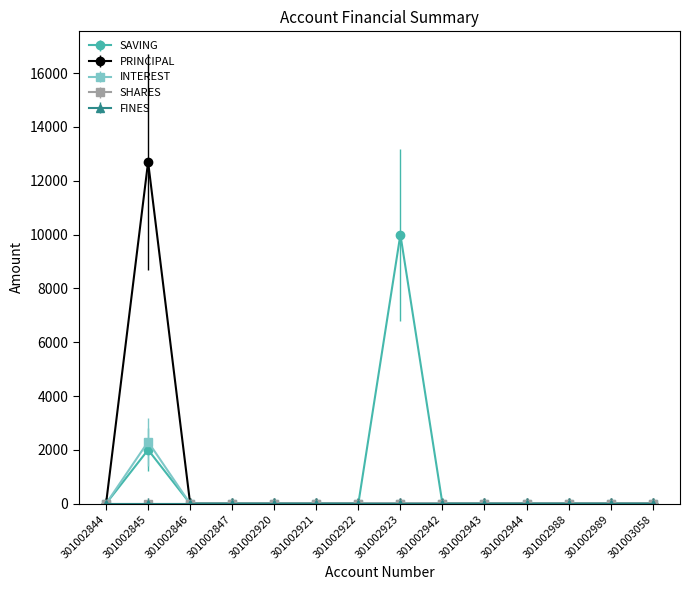

Does the chart have visible grid lines?

No